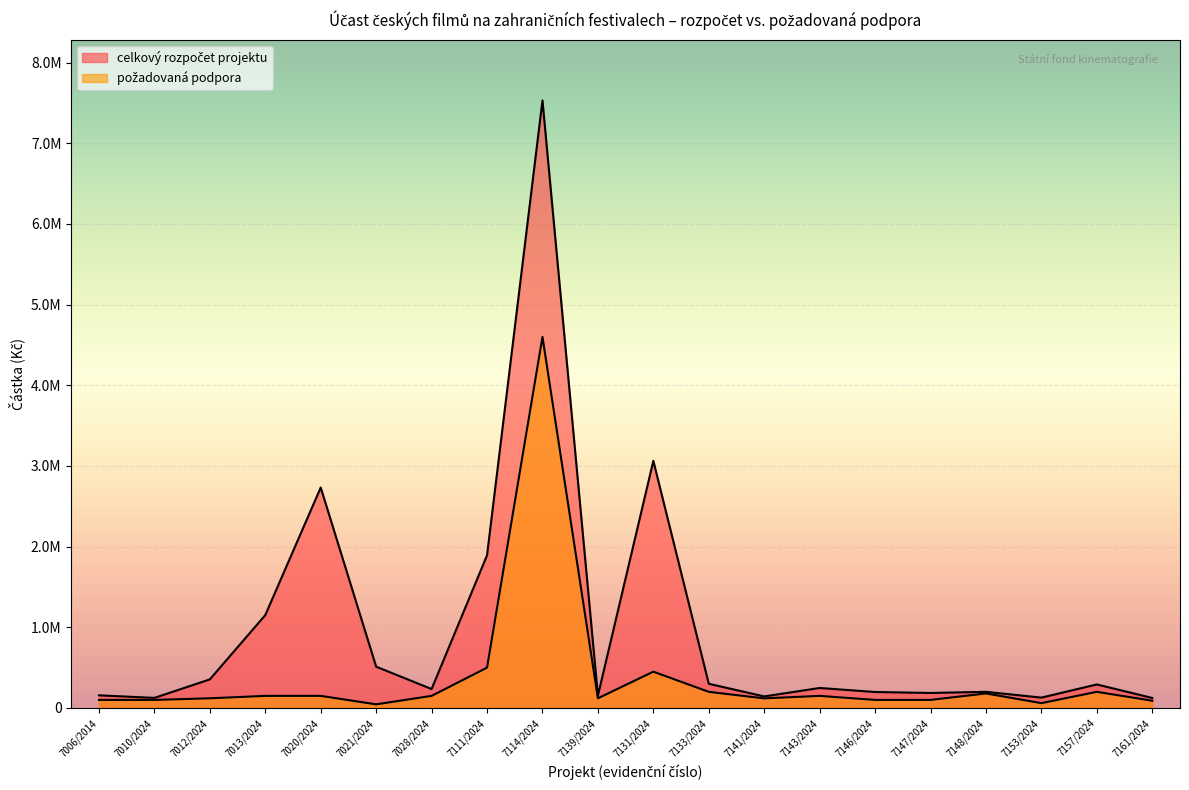

What is the difference between the second highest and minimum values in the celkový rozpočet projektu series?

2938960